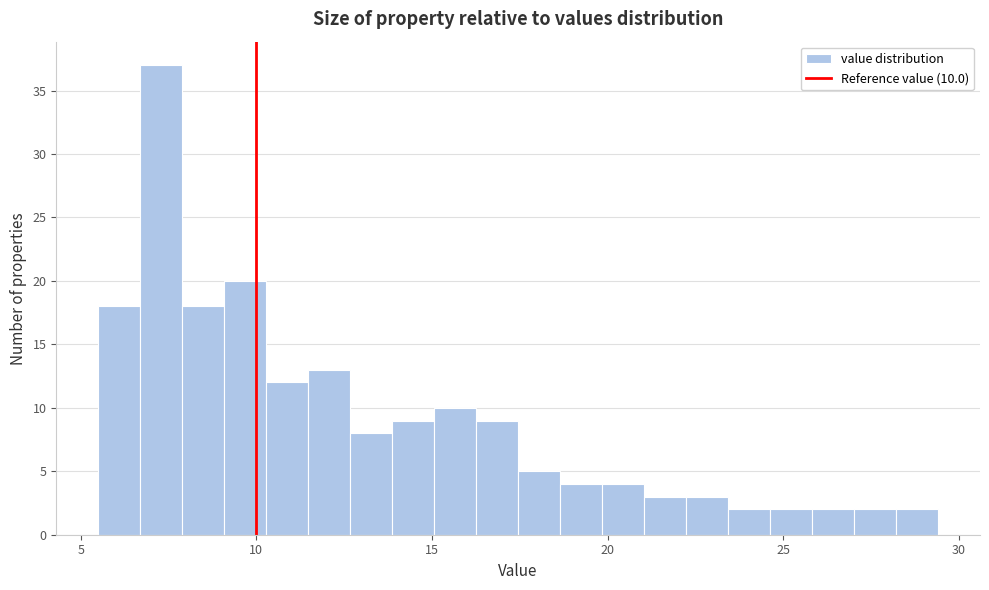

Read against the x-axis, roughly where is the centre of the tallest bar?

7.5